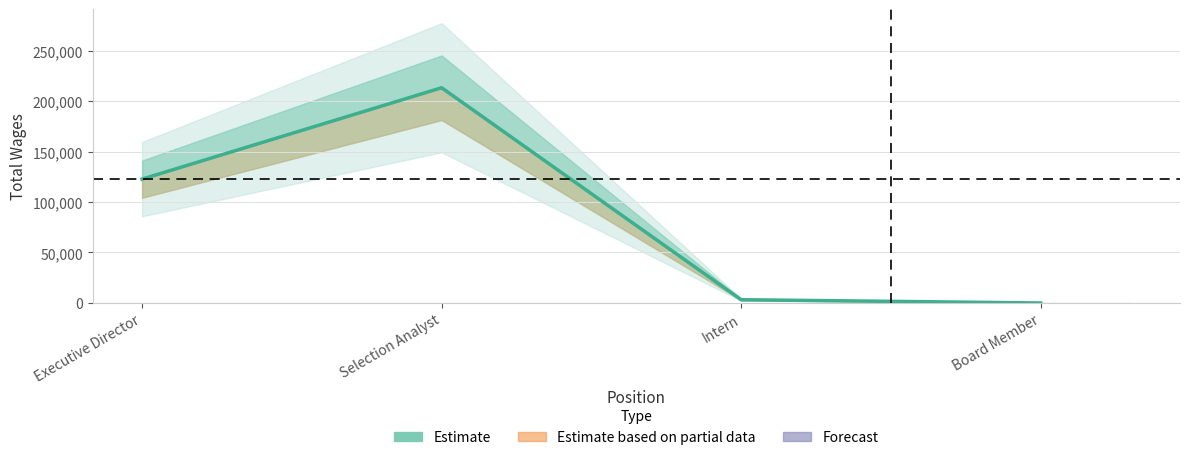

What is the greatest value displayed?

213159